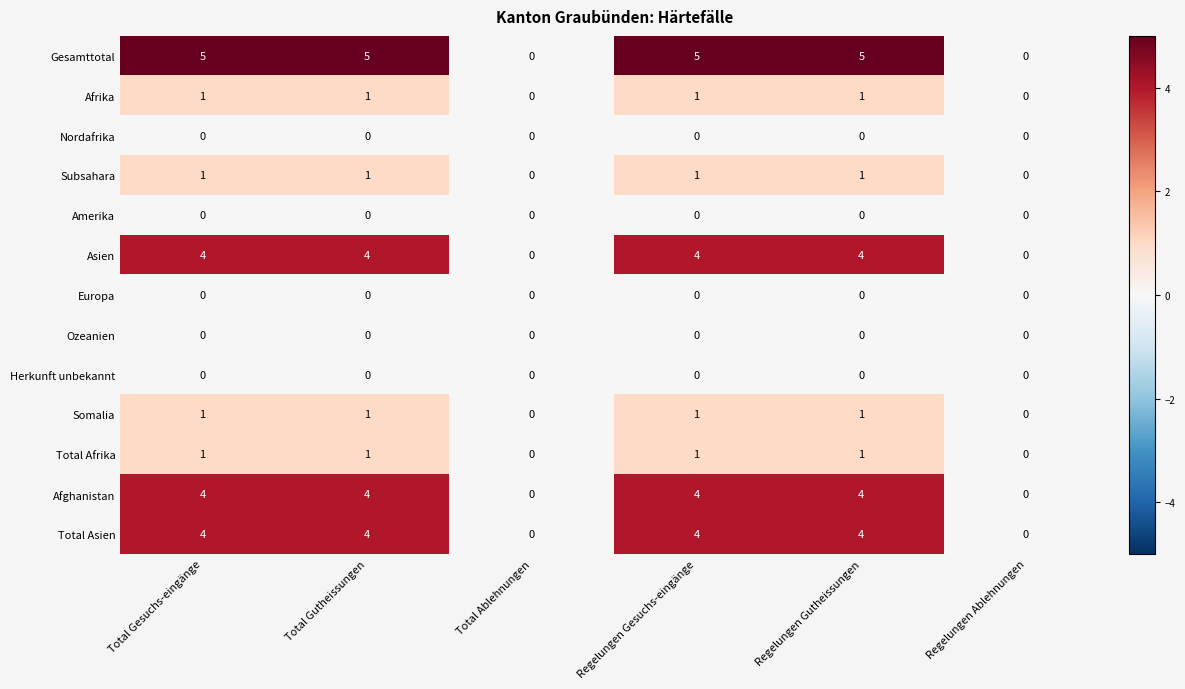

The value of Europa at Total Gutheissungen is 0. True or false?

True